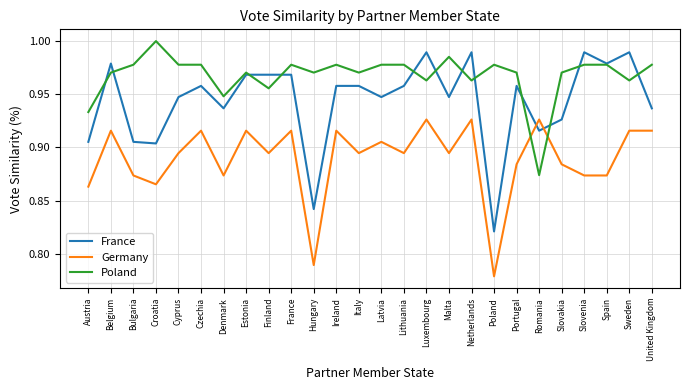

Which series has the largest range (max minus min)?

France